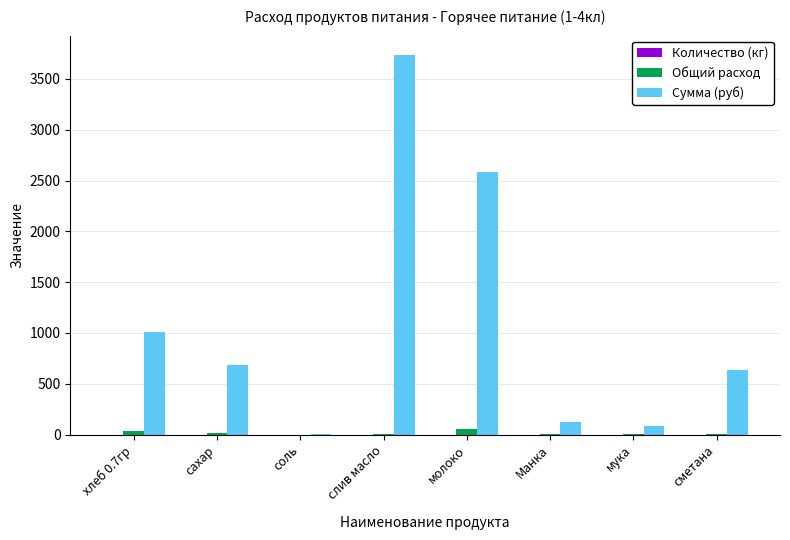

What is the sum of all Общий расход values?

122.5